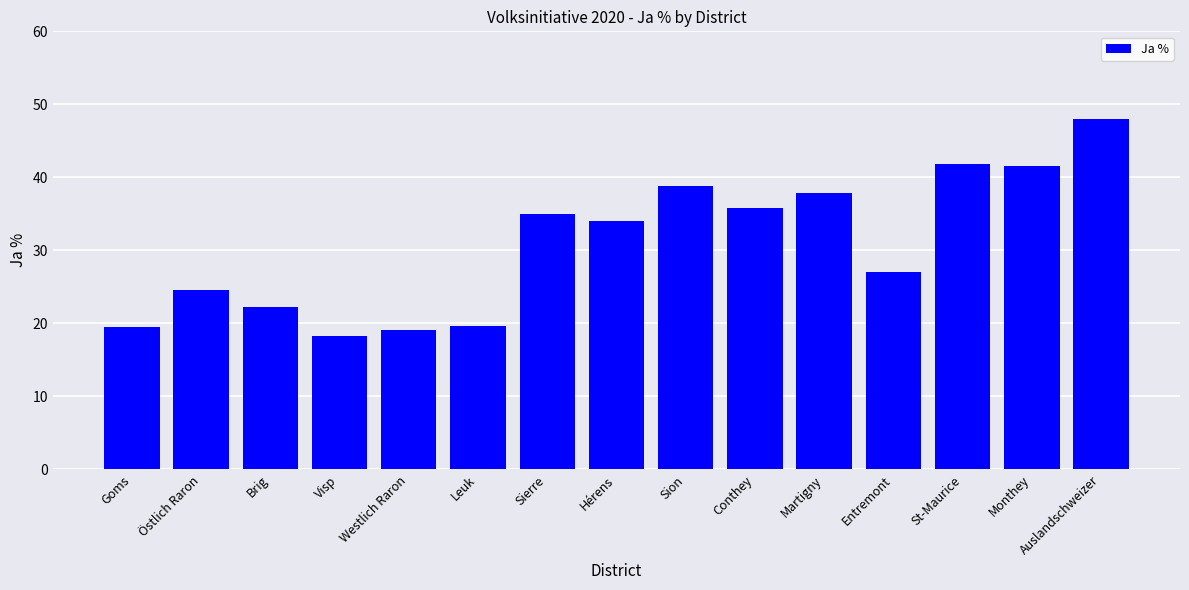

Count the number of values greater than 33.

8